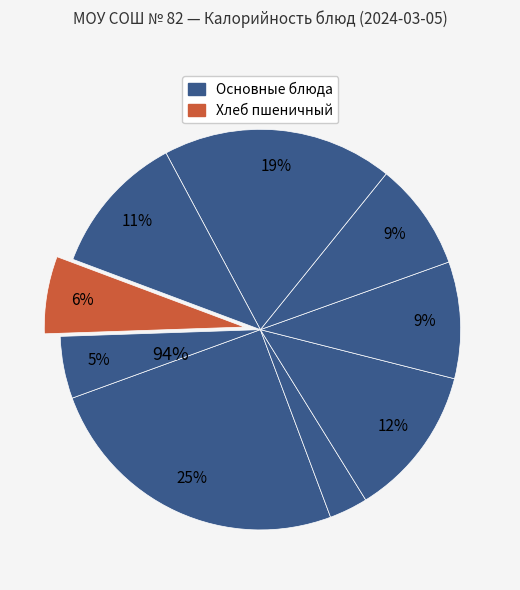

Does any single category account for the majority?

No